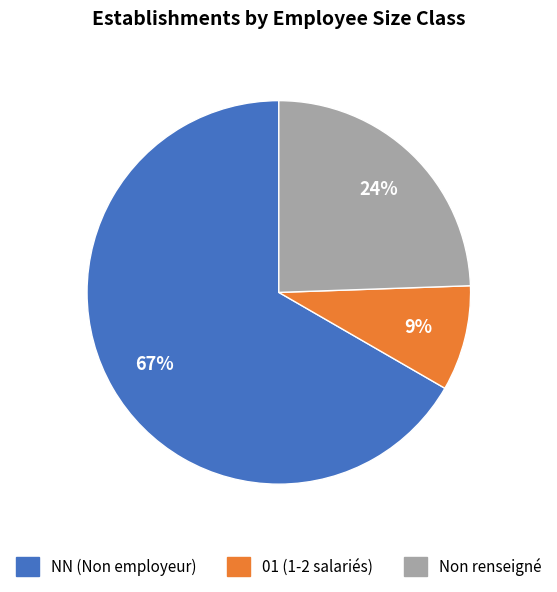

To the nearest percent, what is the difference between the largest and smallest slice percentages?

58%